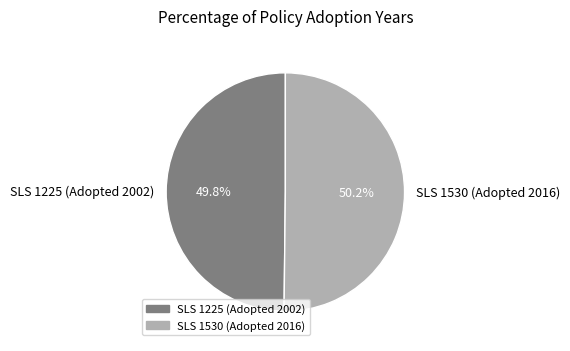

True or false: SLS 1530 (Adopted 2016) accounts for 57% of the total.

False